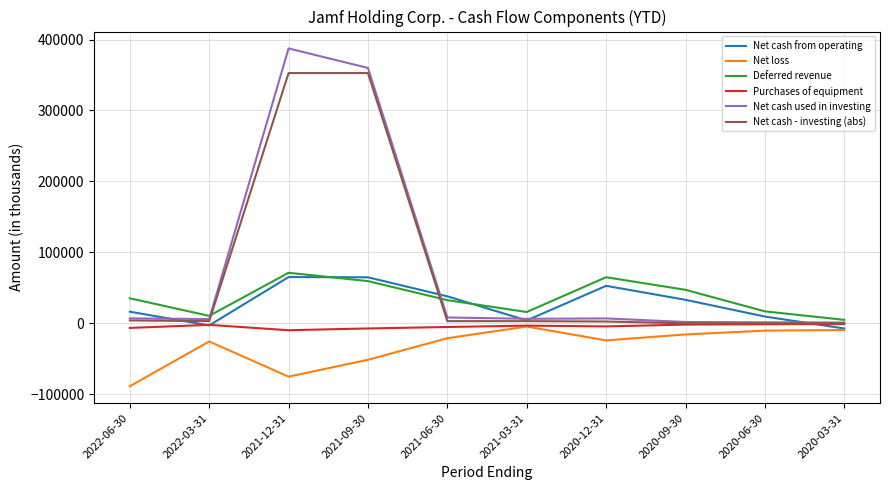

Is it true that Net cash from operating equals 29133 at 2020-12-31?

False